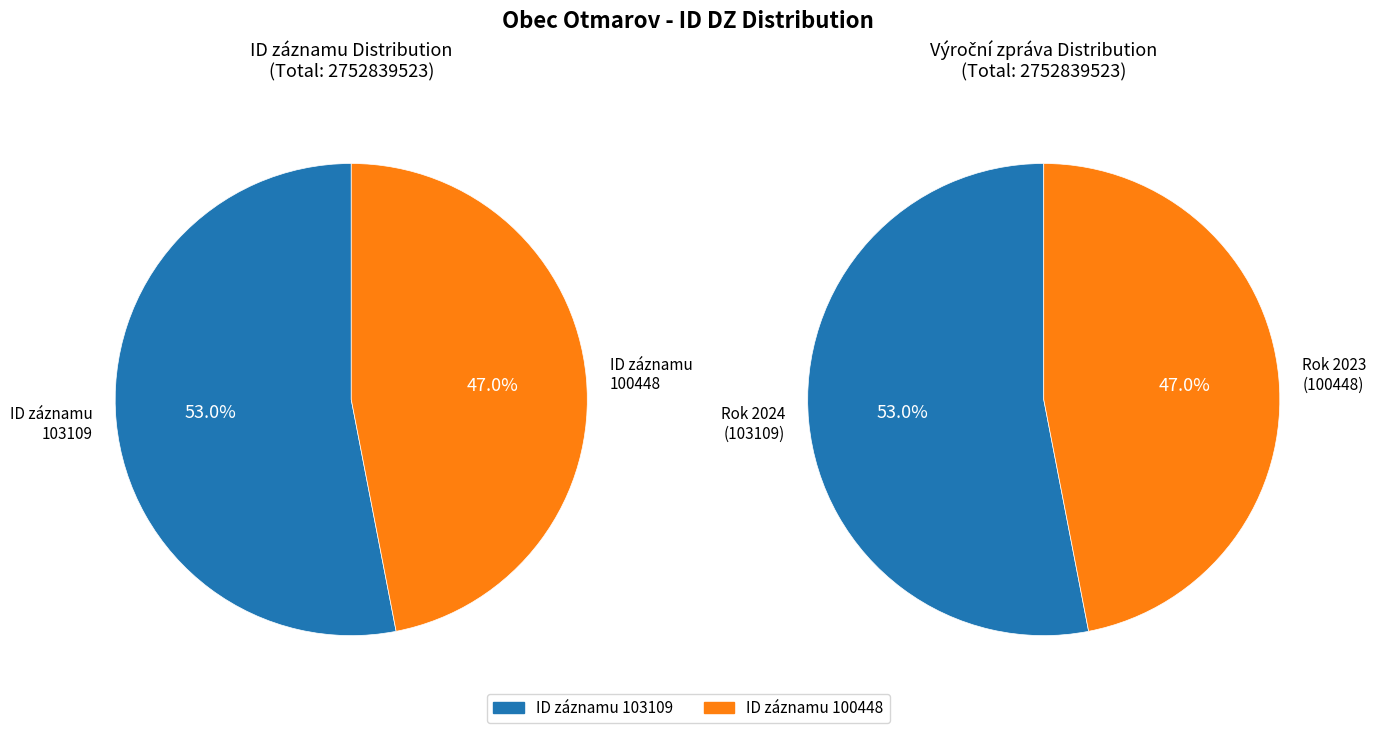

To the nearest percent, what is the combined percentage of 100448 and 103109?

100%